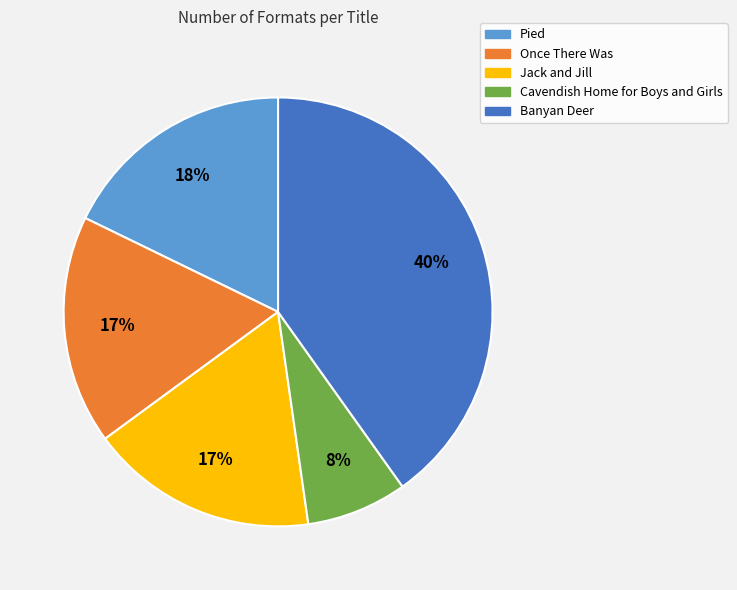

True or false: Banyan Deer accounts for 40% of the total.

True